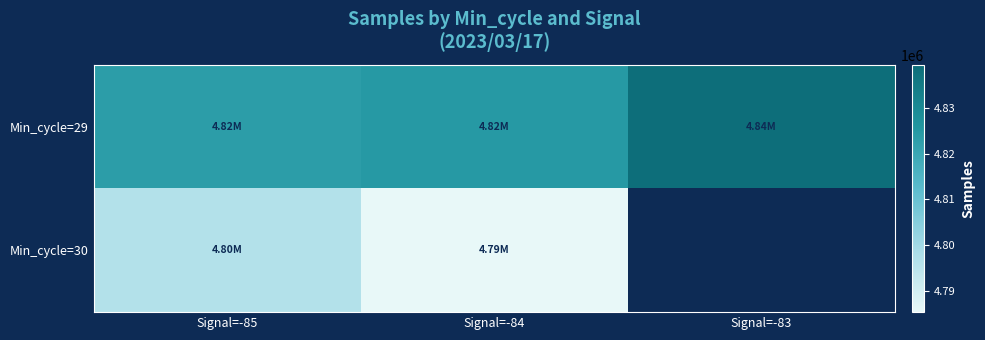

What is the maximum value shown in the chart?

4839431.5